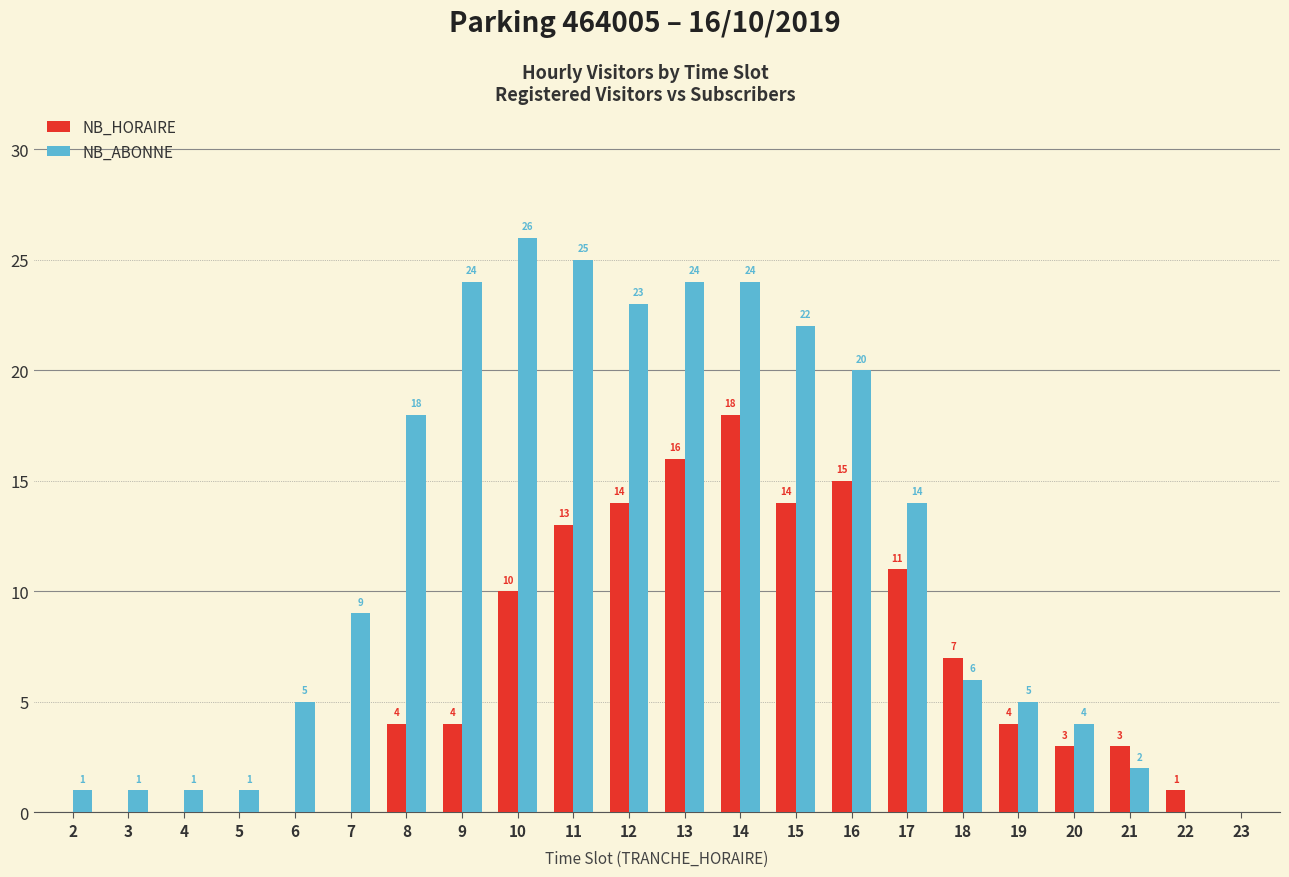

How many distinct data groups are displayed?

2